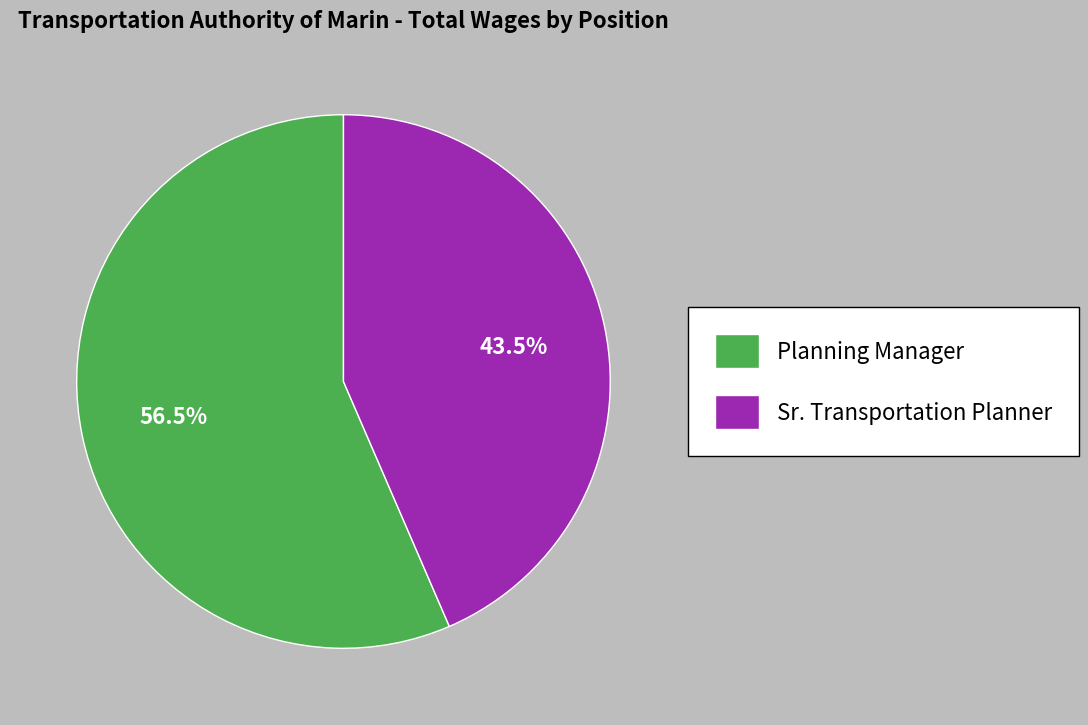

Combined, what portion of the pie is Sr. Transportation Planner and Planning Manager?

100.0%